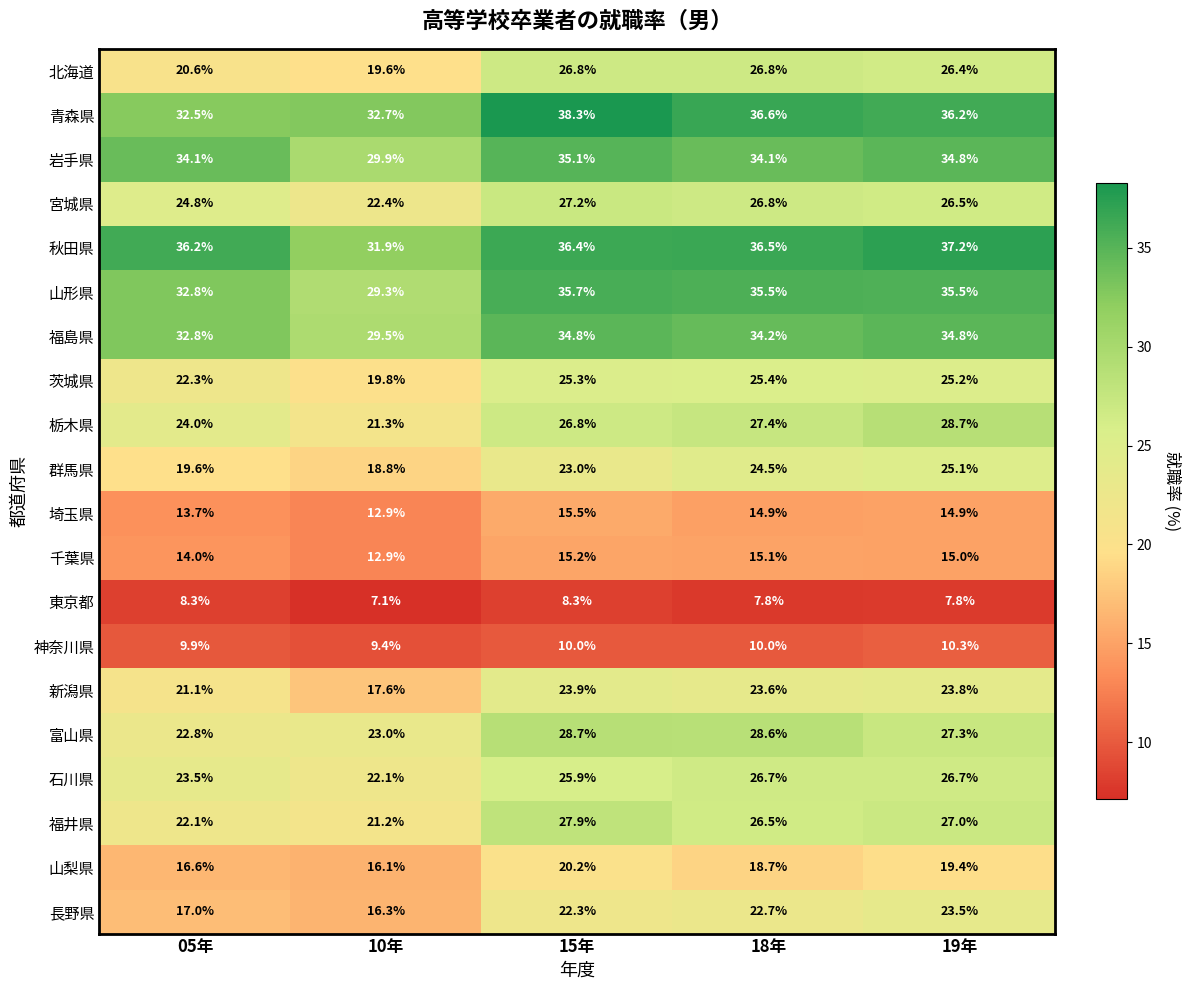

What is the difference between the maximum and minimum values in the 福井県 series?

6.7